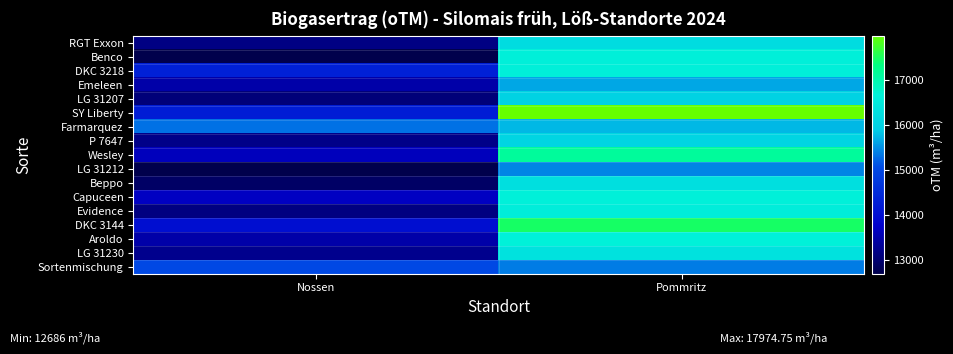

What is the total value across all series at Nossen?

231094.0